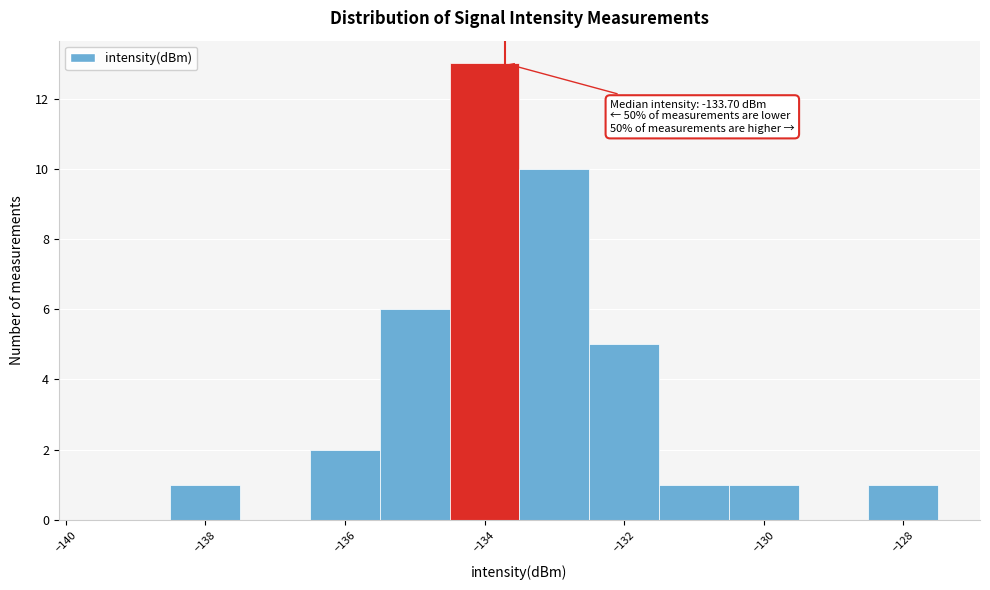

Over which range of the x-axis is the bar tallest?

-134.5 to -133.5